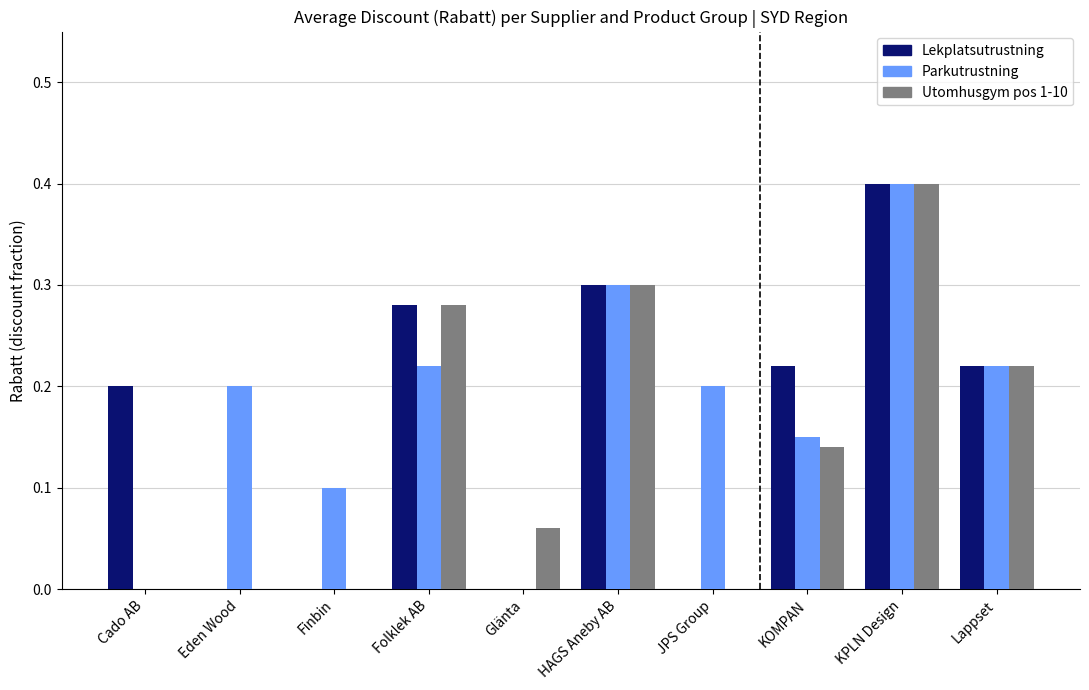

What is the total value across all series at KPLN Design?

1.2